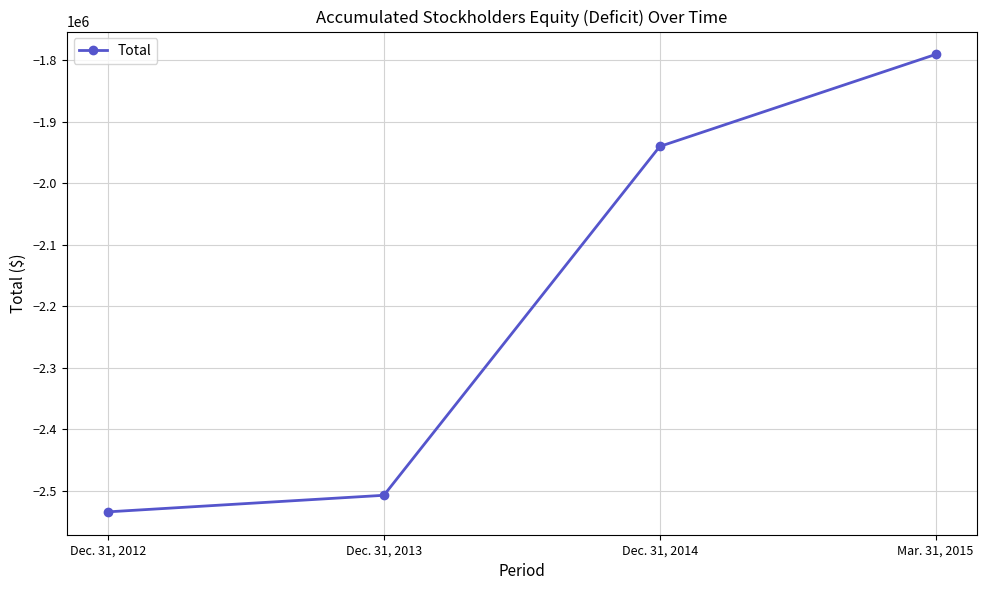

How many lines are shown in the chart?

1